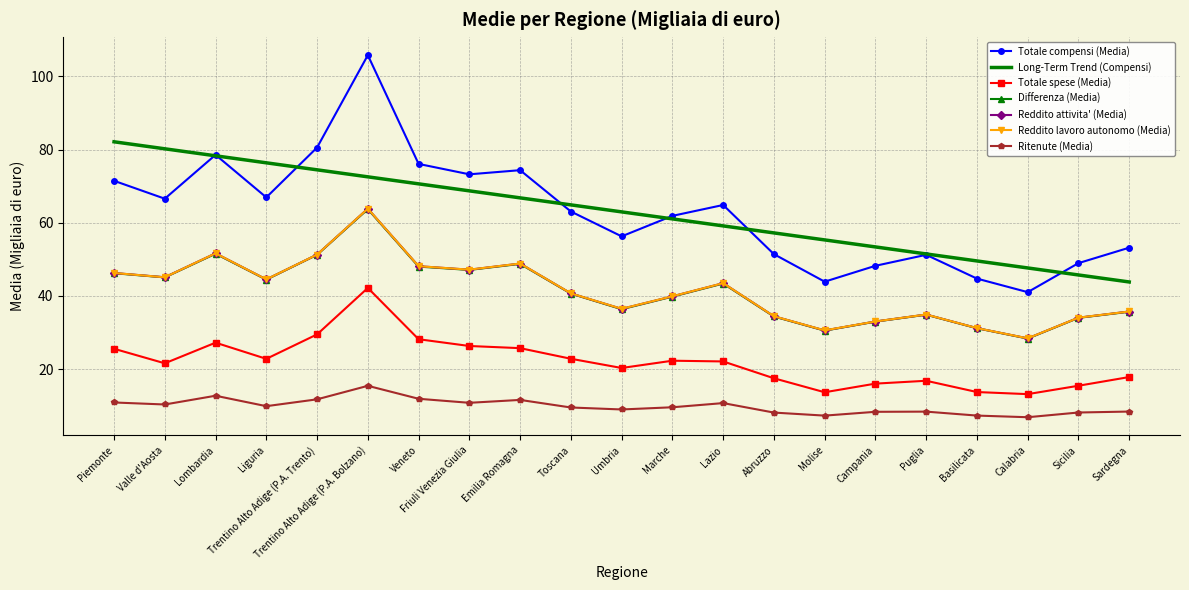

True or false: Totale spese (Media) and Ritenute (Media) cross at least once.

False